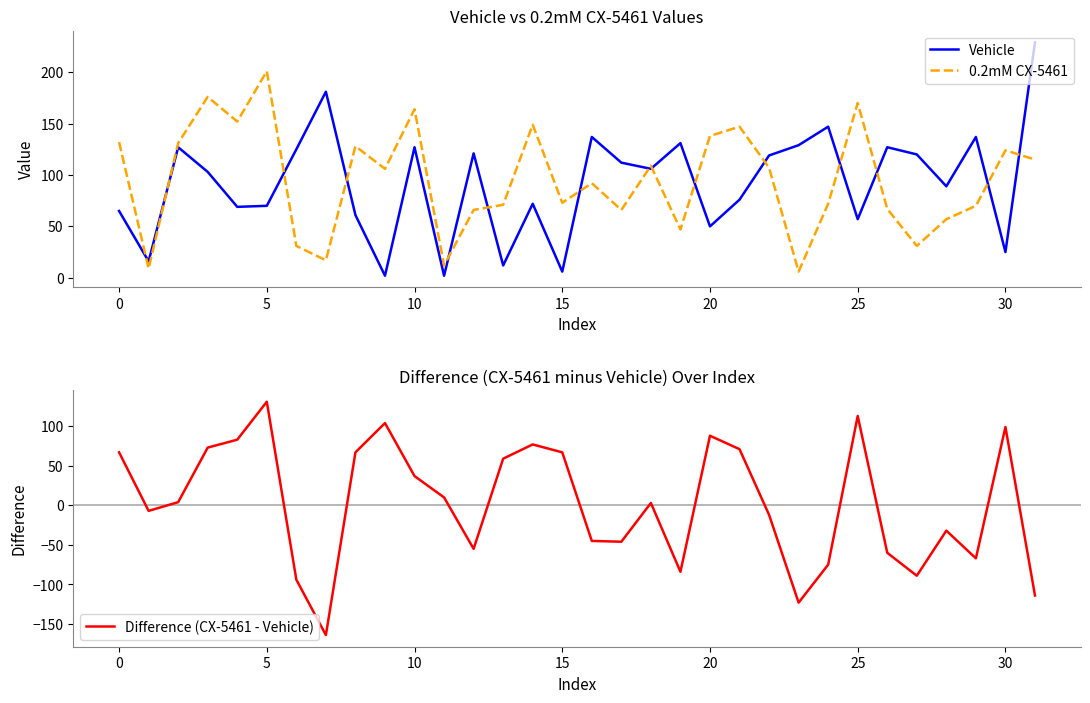

How many series are shown in this chart?

3